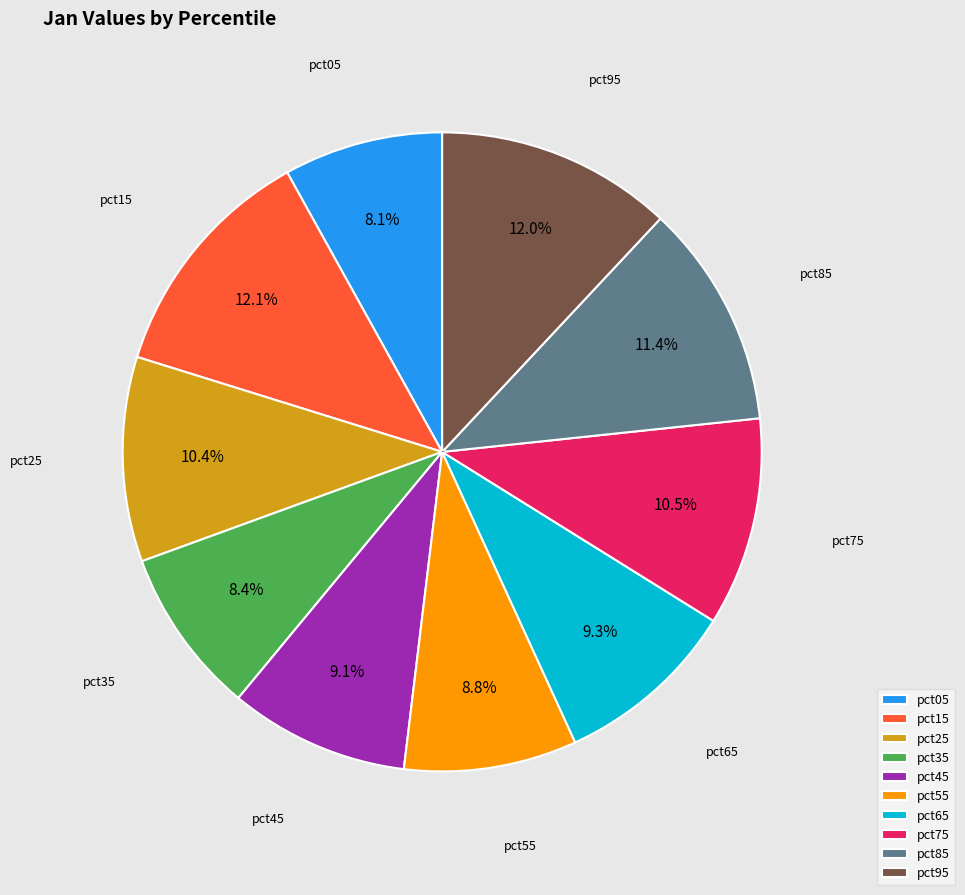

What is the total percentage of pct15 and pct95?

24.1%